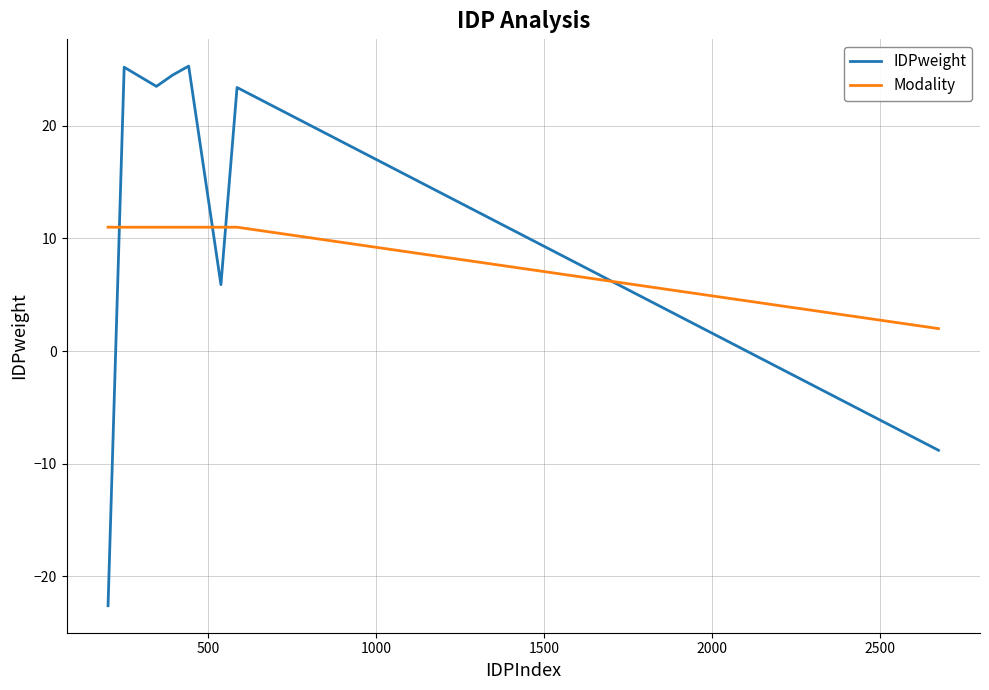

Which series has the largest total across all categories?

IDPweight